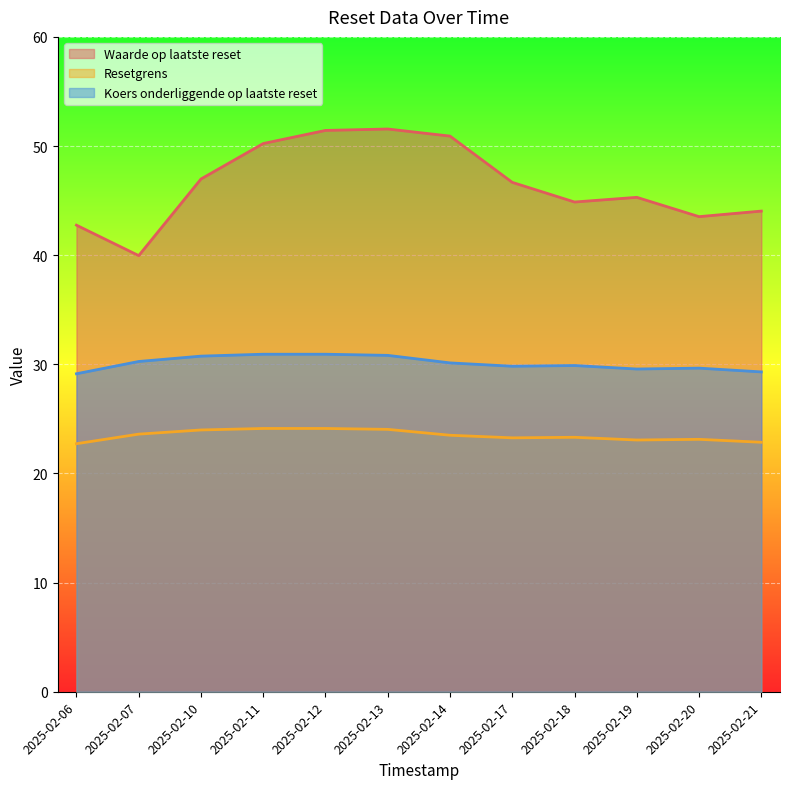

True or false: Koers onderliggende op laatste reset has a value of 30.8 at 2025-02-10.

True